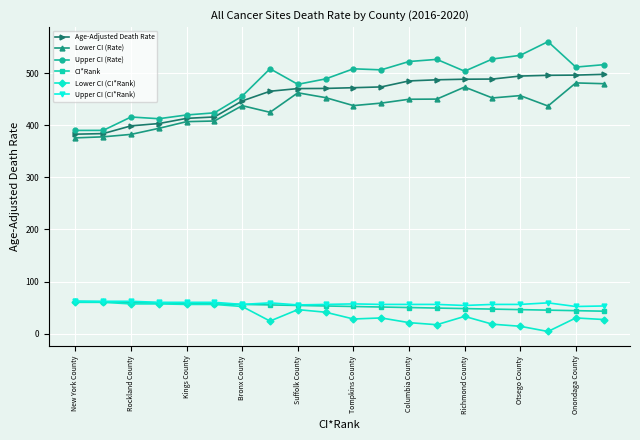

True or false: CI*Rank and Upper CI (Rate) cross at least once.

False